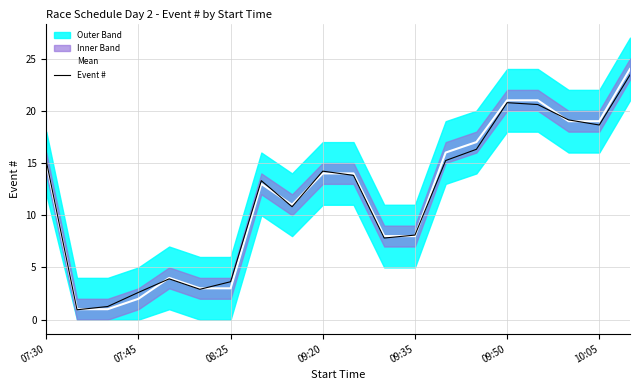

How many intersections are there between Mean and Event #?

11